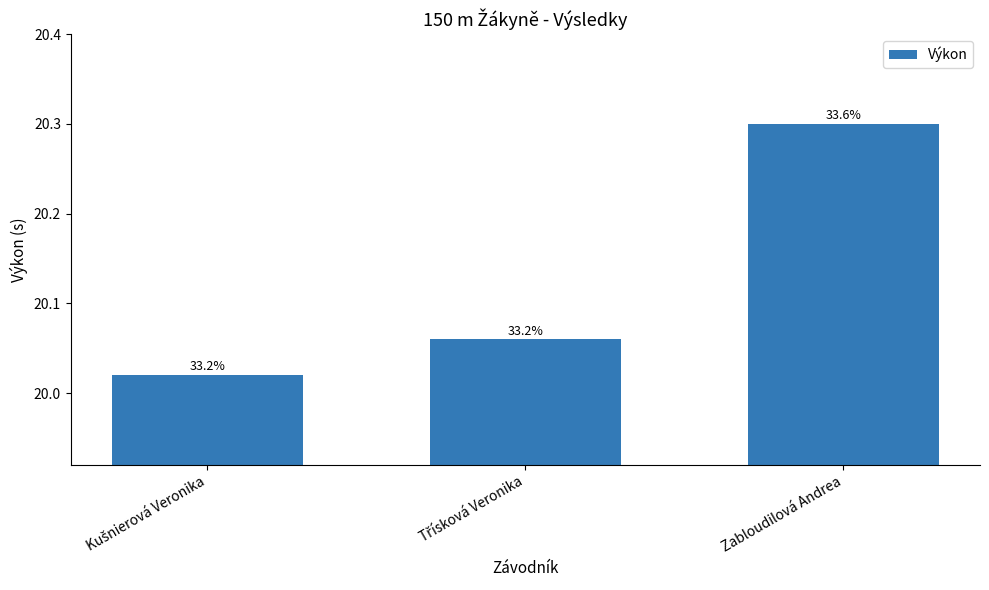

Rank the categories by value from lowest to highest.

Kušnierová Veronika, Třísková Veronika, Zabloudilová Andrea